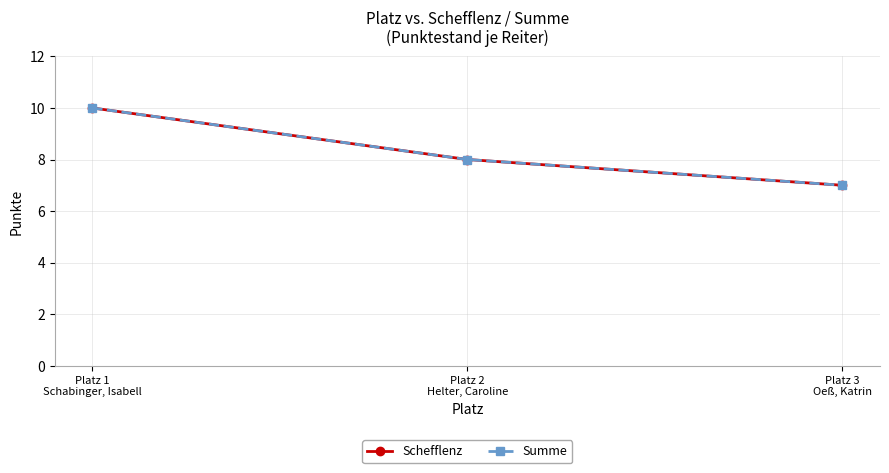

List the series in order of their peak value, lowest first.

Schefflenz, Summe